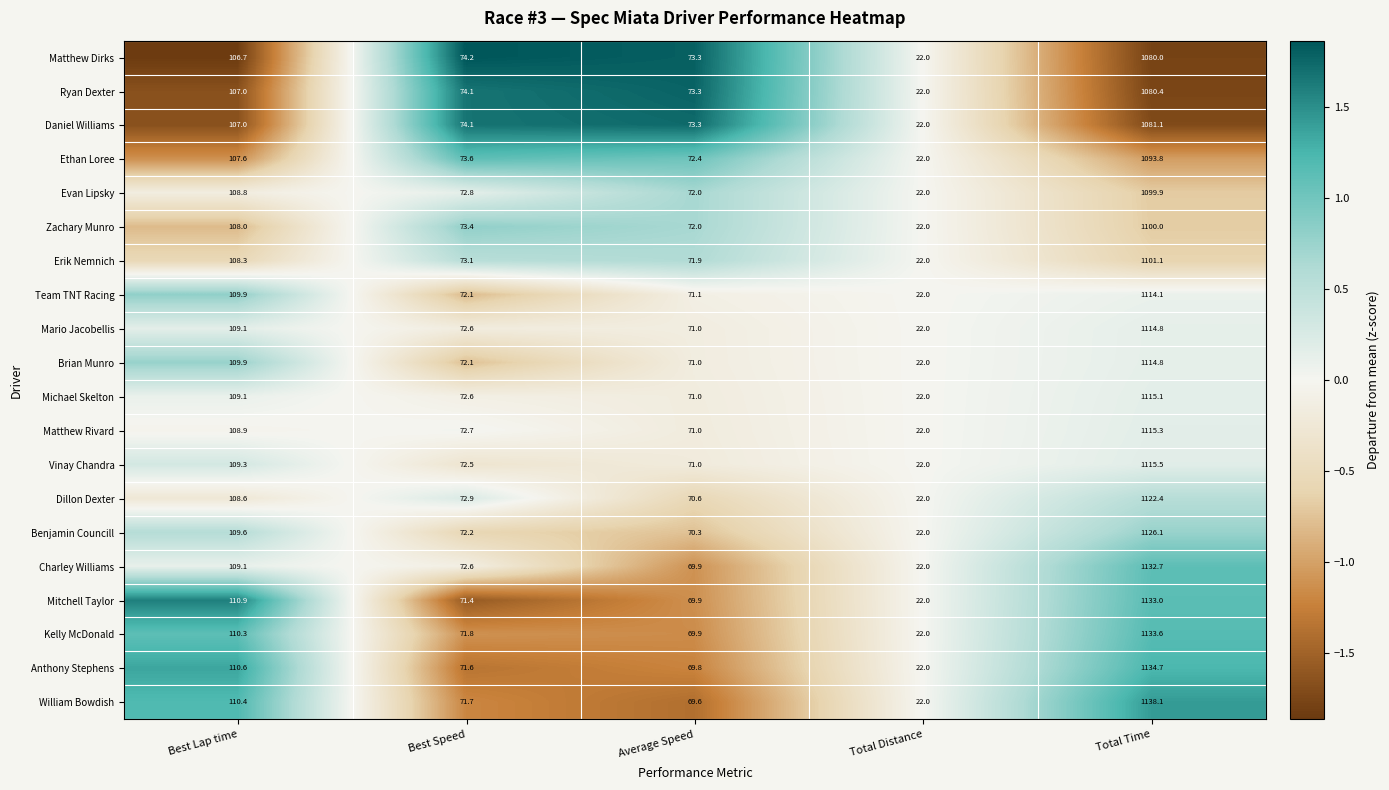

Which category has the highest value in the Kelly McDonald series?

Total Time